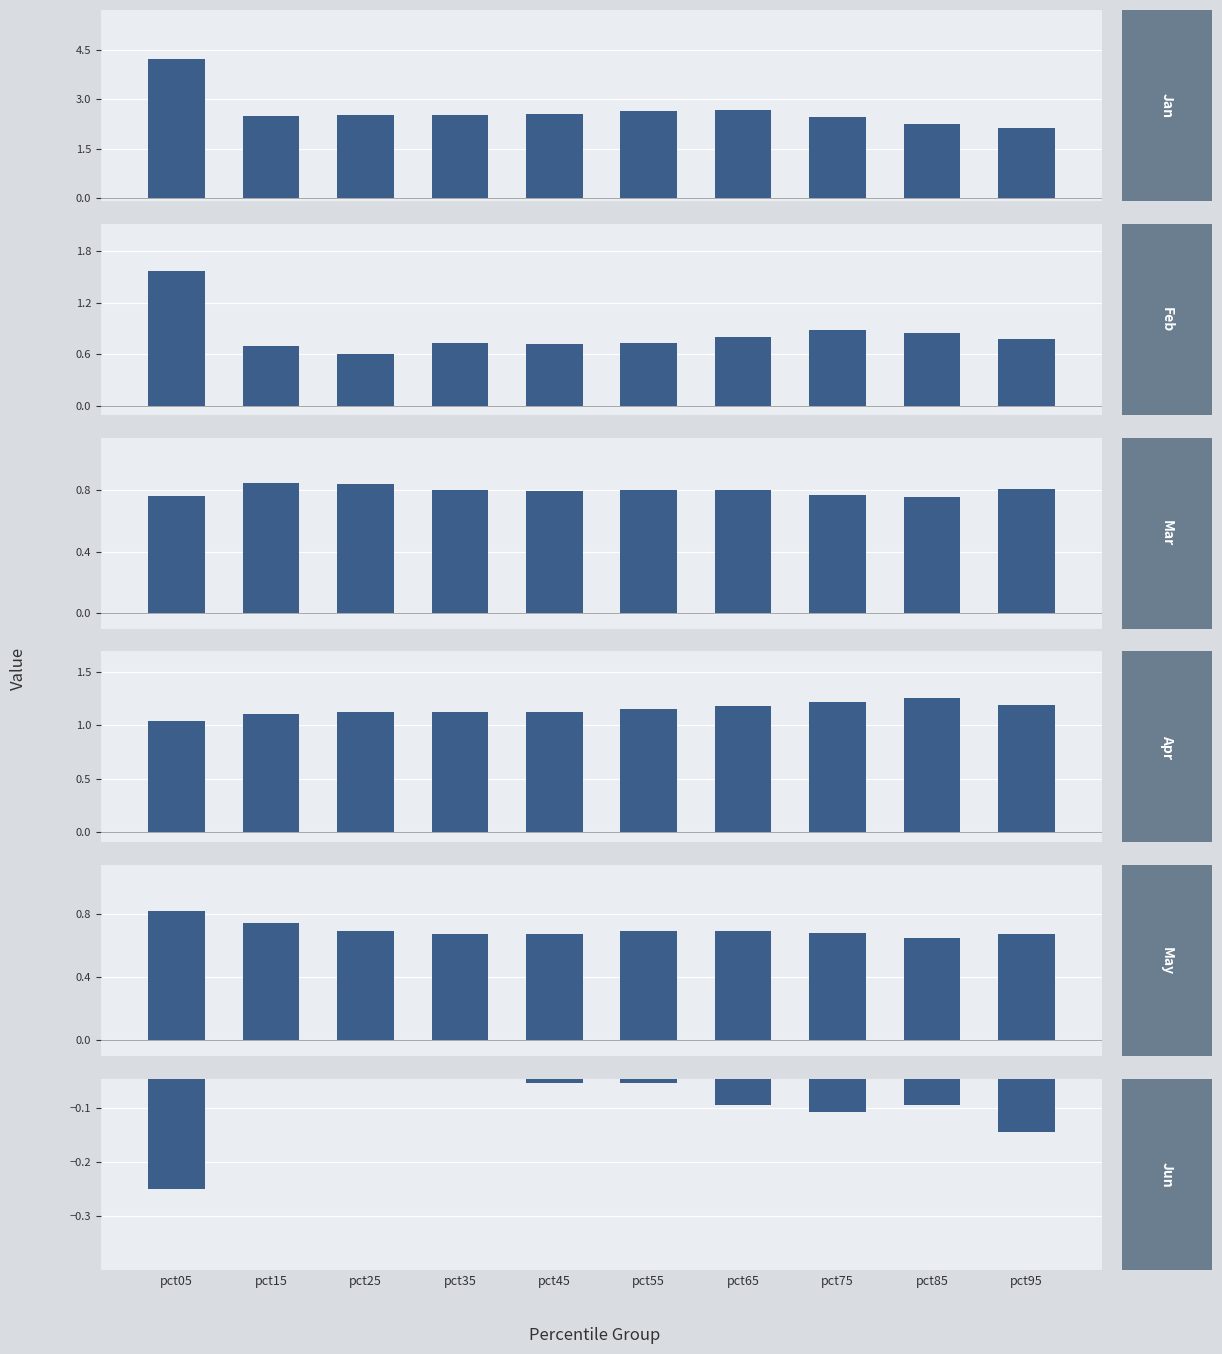

At which category is the sum across all series the highest?

pct05